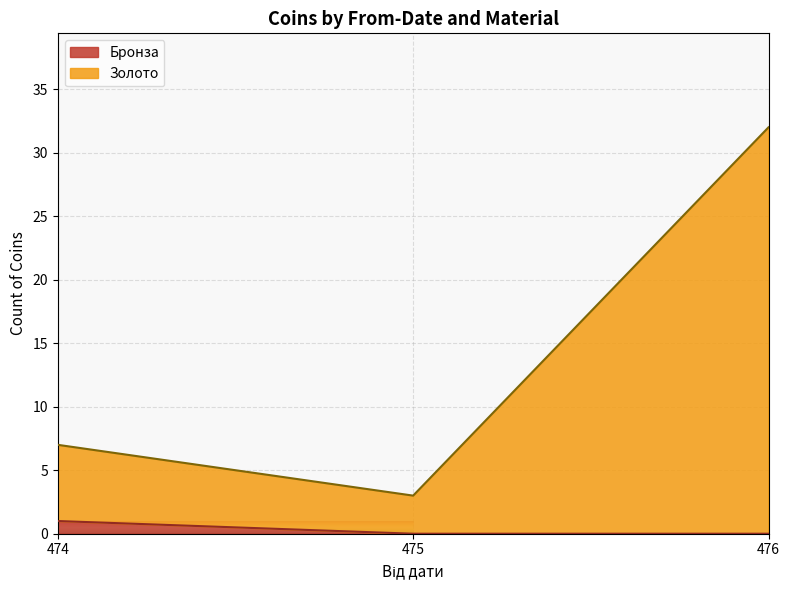

Which category has the highest value in the Бронза series?

474